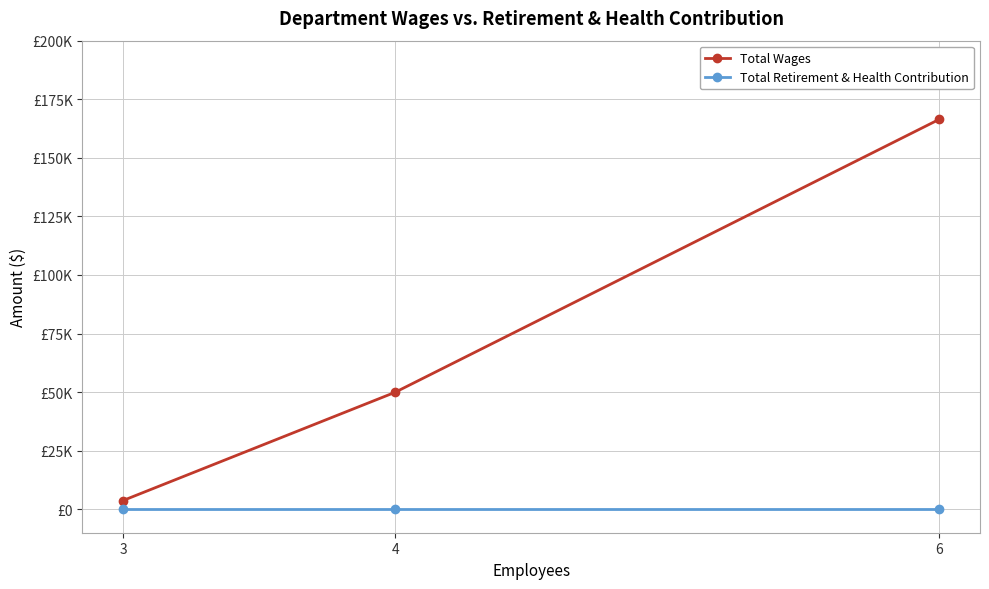

The Total Wages series shows 166411 at 6. True or false?

True